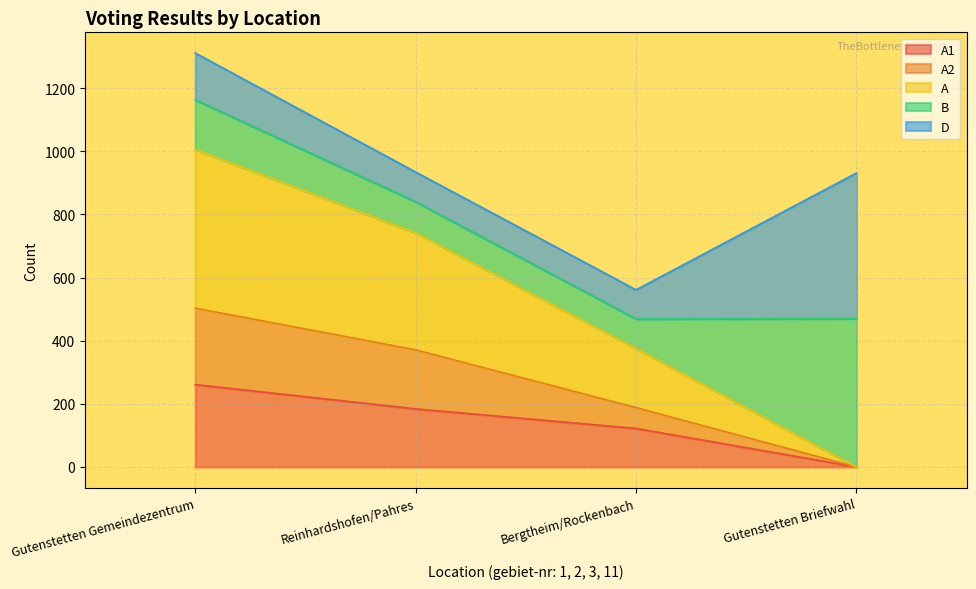

What position from the right is Reinhardshofen/Pahres?

3